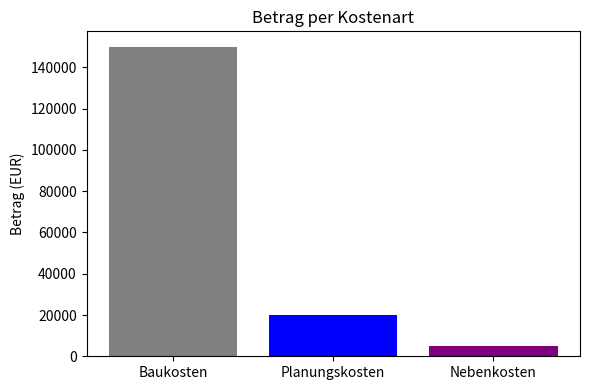

How many bars are there in total?

3